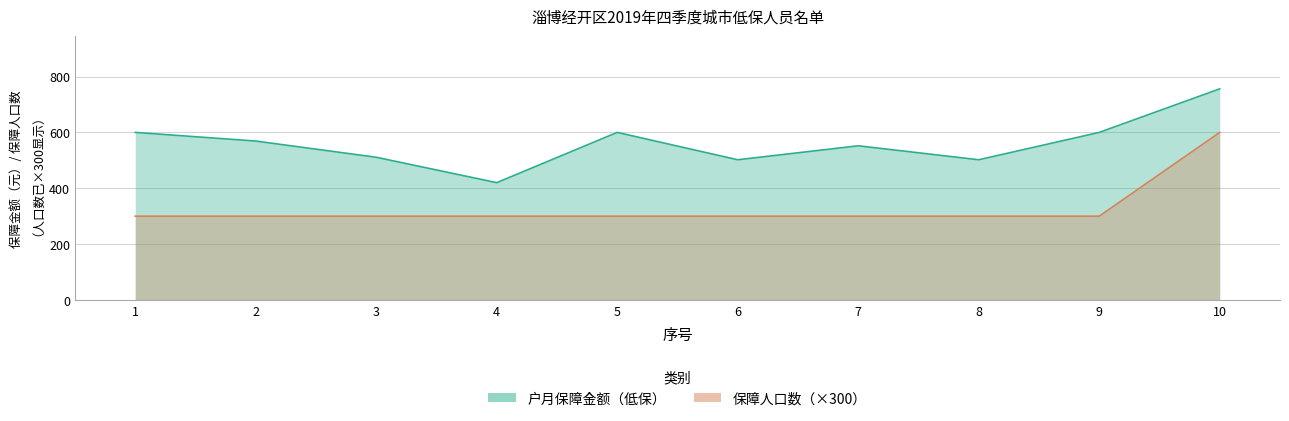

Rank the series by their average value, from lowest to highest.

保障人口数, 户月保障金额（低保）